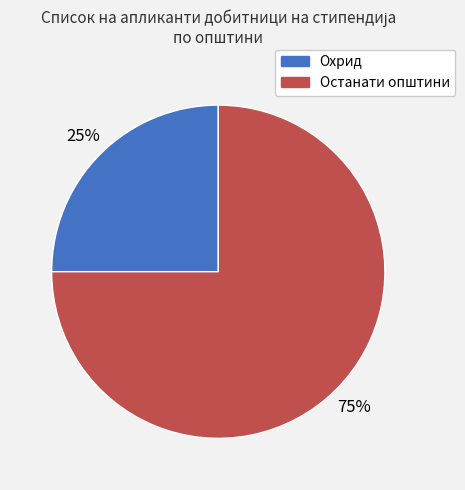

To the nearest percent, what is the average slice percentage?

50%